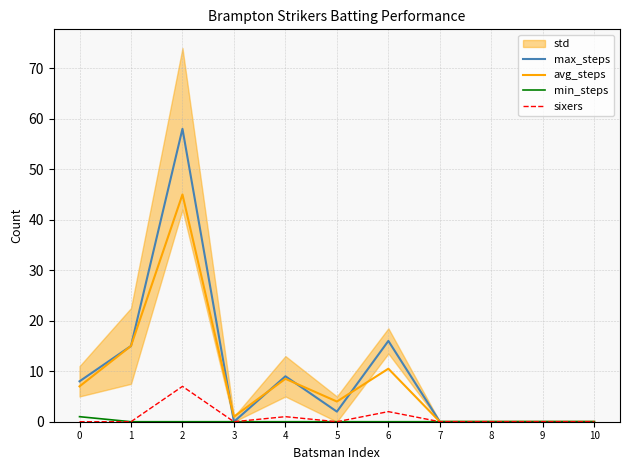

At which category does sixers reach its first local valley?

3